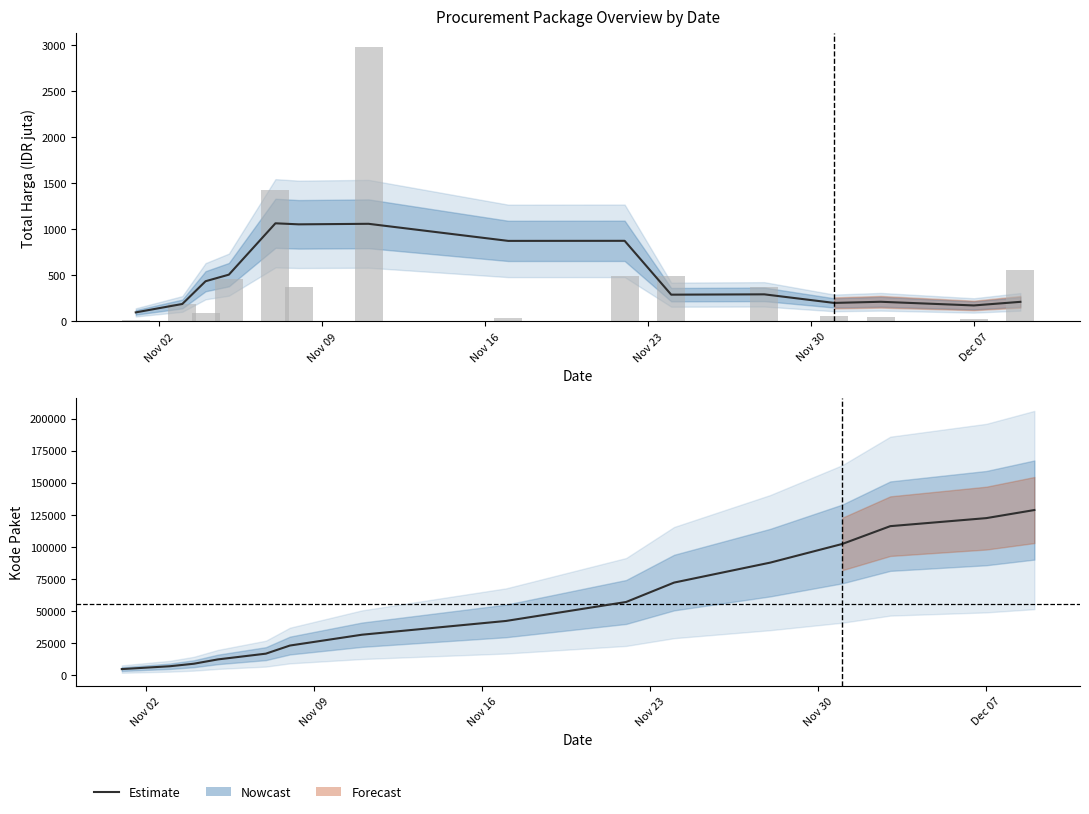

Count the number of categories in the chart.

15